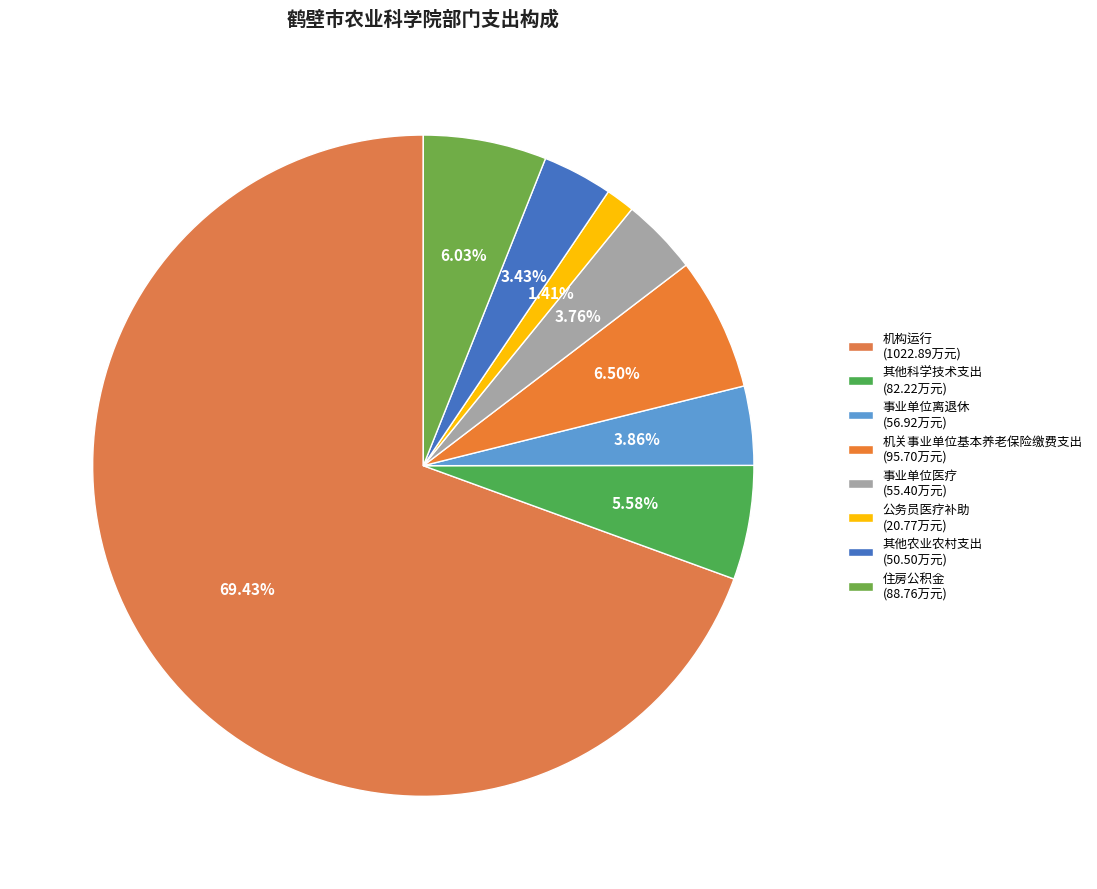

Combined, do 公务员医疗补助 and 住房公积金 account for over 50%?

No